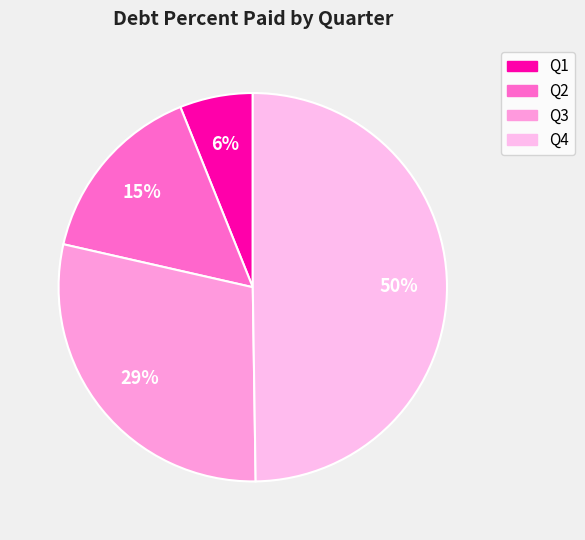

What percentage is the Q2 slice, to the nearest percent?

15%